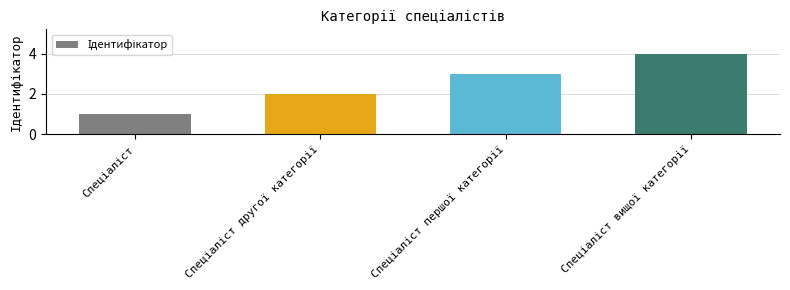

What is the greatest value displayed?

4